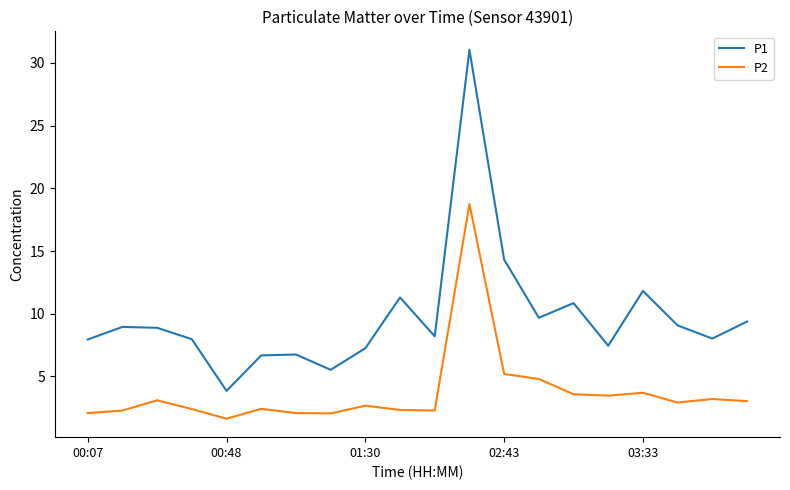

Which series has the largest total across all categories?

P1